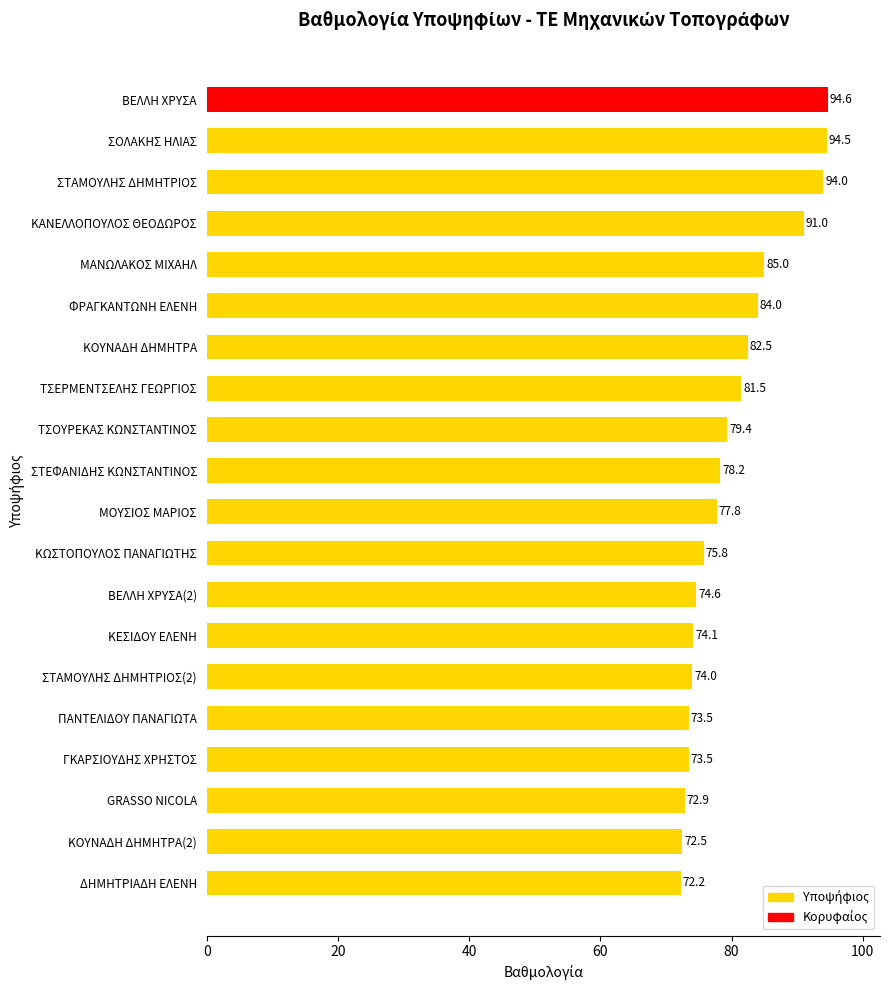

What is the label of the 7th bar from the top?

ΚΟΥΝΑΔΗ ΔΗΜΗΤΡΑ